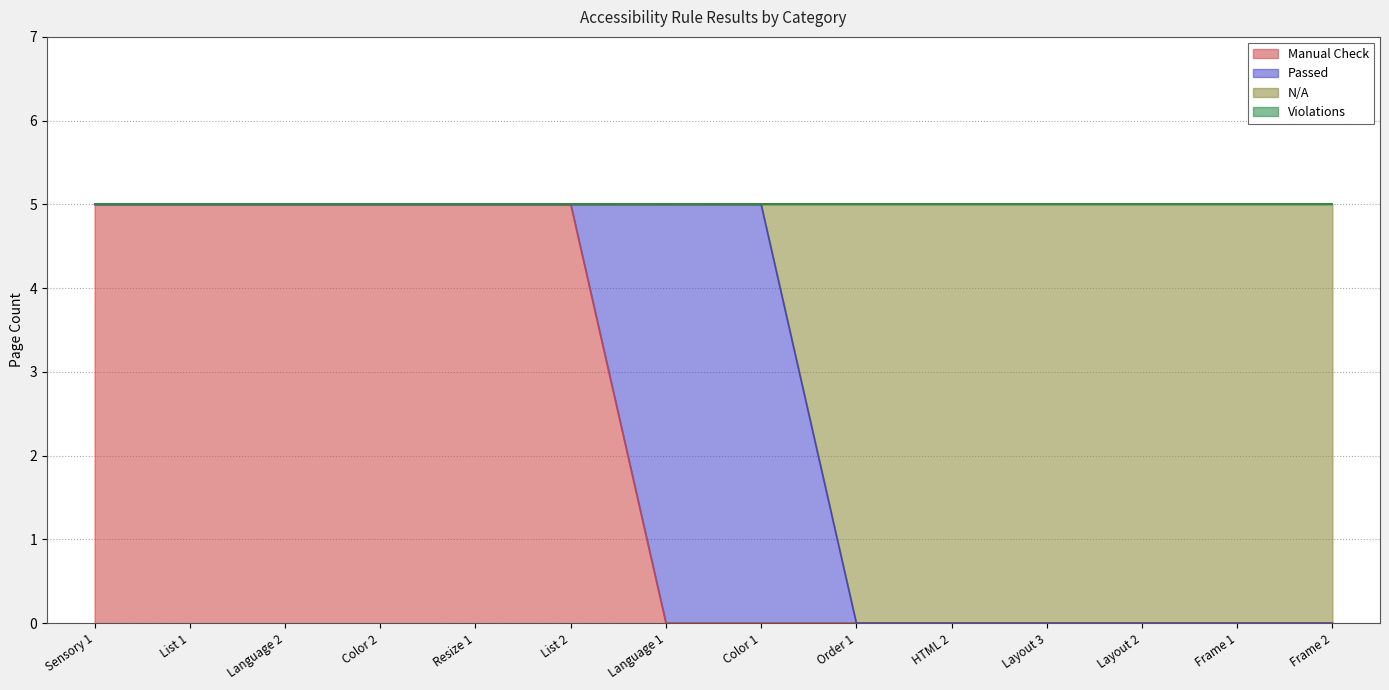

What is the label of the 5th point from the right?

HTML 2